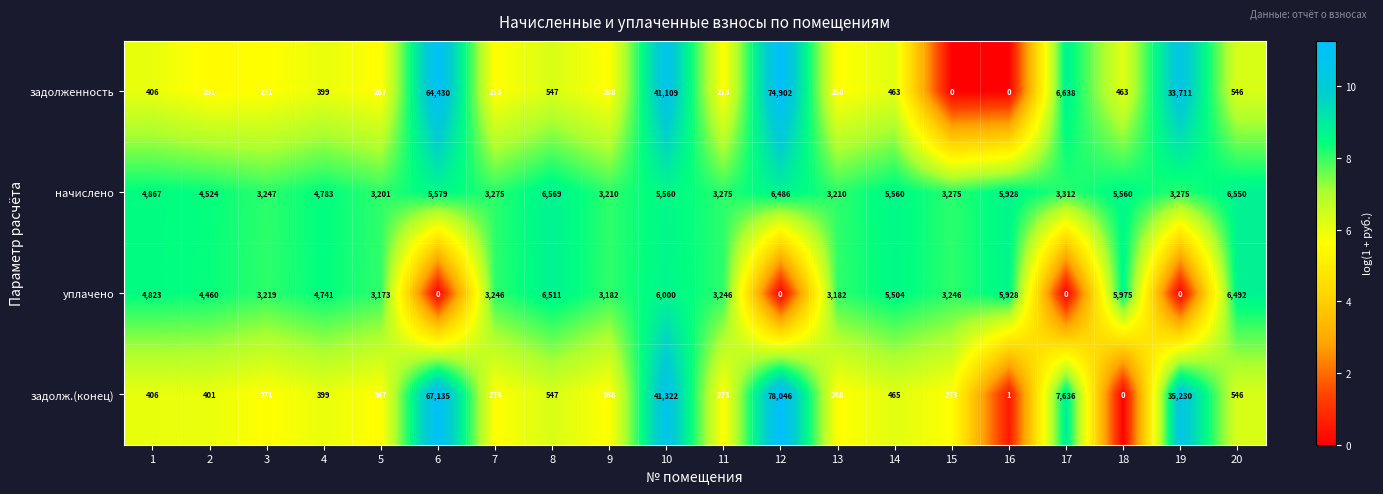

At which category is the sum across all series the highest?

12